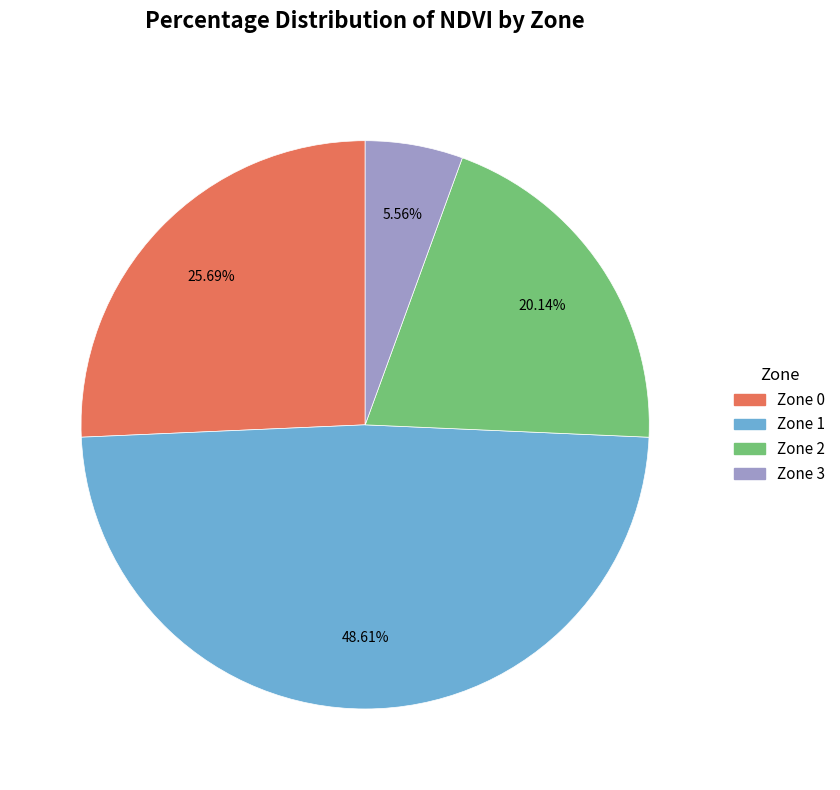

What is the total percentage of Zone 0 and Zone 2?

45.8%